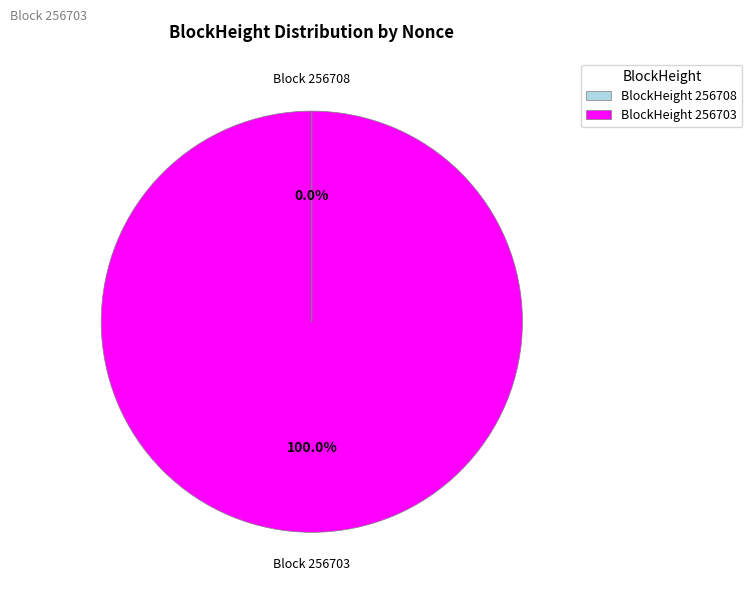

Does BlockHeight 256703 account for over 50% of the chart?

Yes